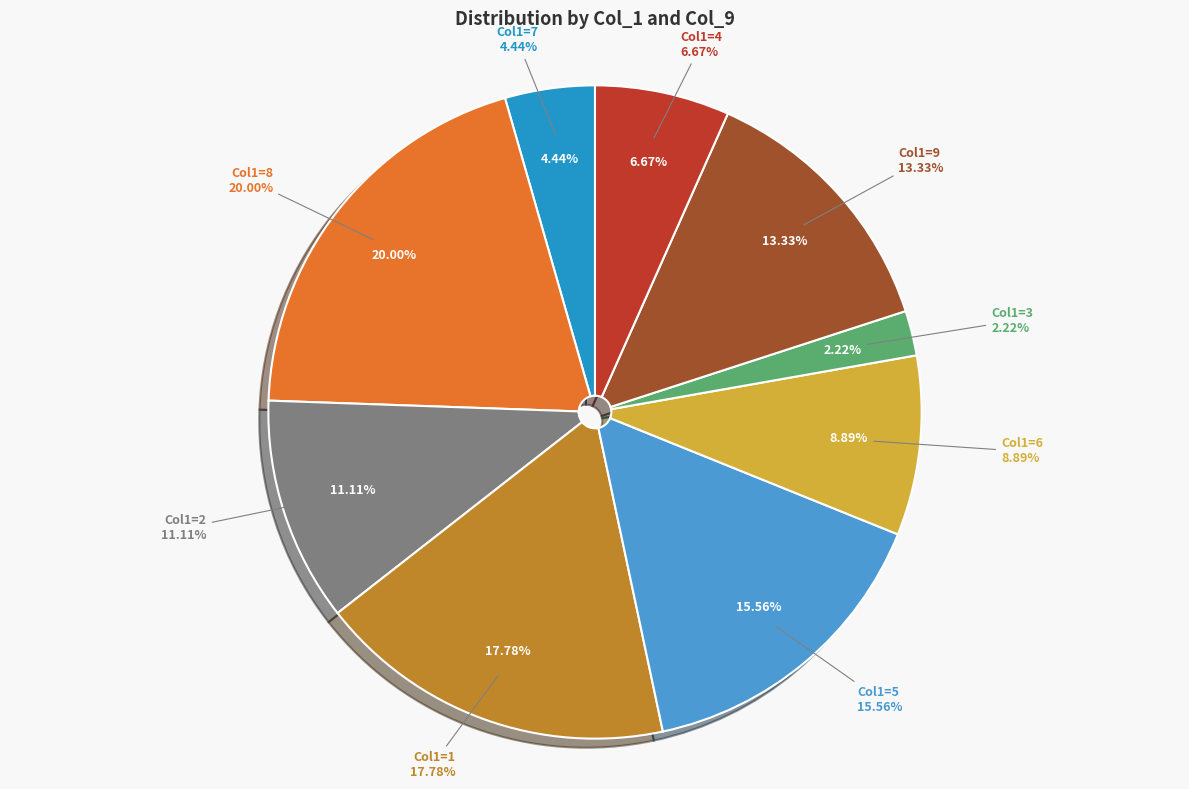

What is the total percentage of 6 and 4?

15.6%